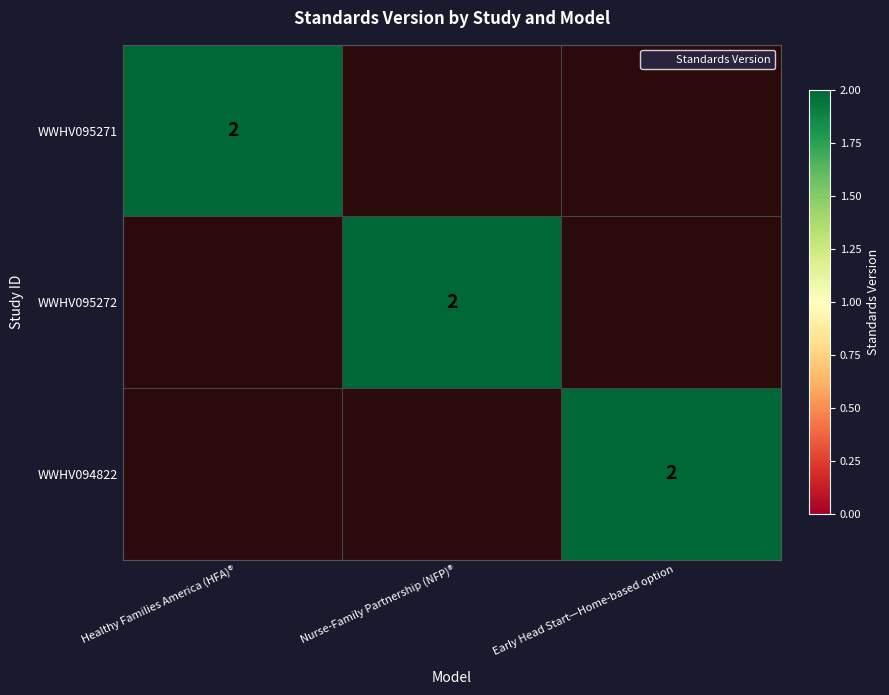

Which series has the largest range (max minus min)?

WWHV095271